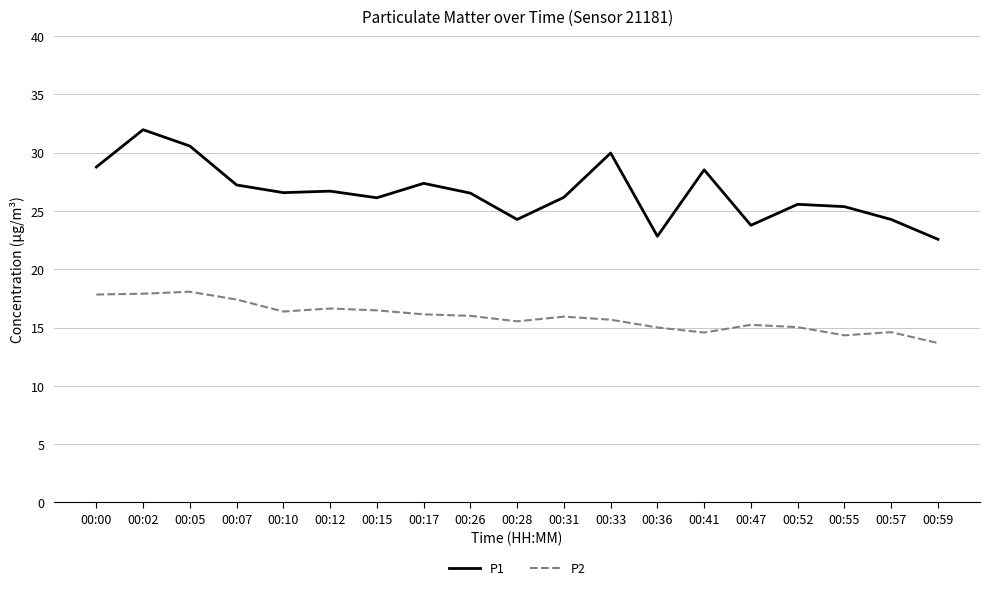

In P2, how many points are higher than both neighbors (excluding endpoints)?

5